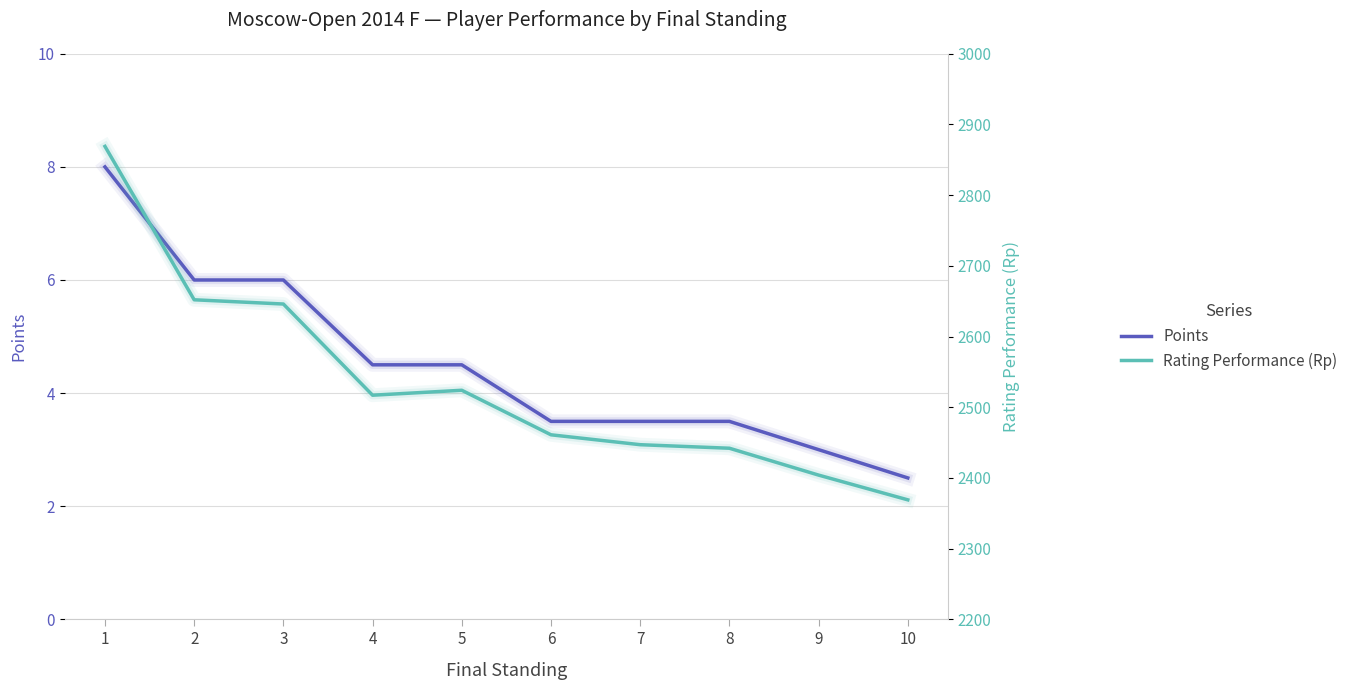

What is the total value across all series at 3?

2652.0